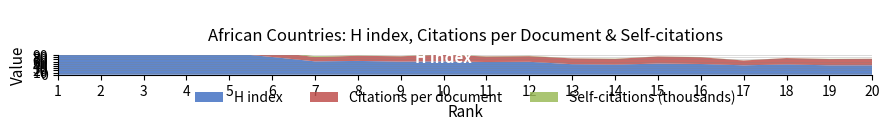

Reading right to left, what are all the values shown in this chart?

H index: 43.0	43.0	47.0	43.0	49.0	51.0	46.0	48.0	59.0	58.0	61.0	60.0	63.0	61.0	81.0	99.0	99.0	95.0	112.0	171.0
Self-citations (thousands): 414.0	1009.0	484.0	575.0	994.0	591.0	1222.0	638.0	1646.0	1240.0	2133.0	1091.0	1479.0	3802.0	2678.0	5235.0	6686.0	11587.0	14280.0	32256.0
Citations per document: 29.8	28.5	29.2	22.0	30.9	32.3	26.4	26.6	25.8	25.2	30.5	24.3	23.6	19.8	23.7	29.5	25.5	19.4	19.4	30.9